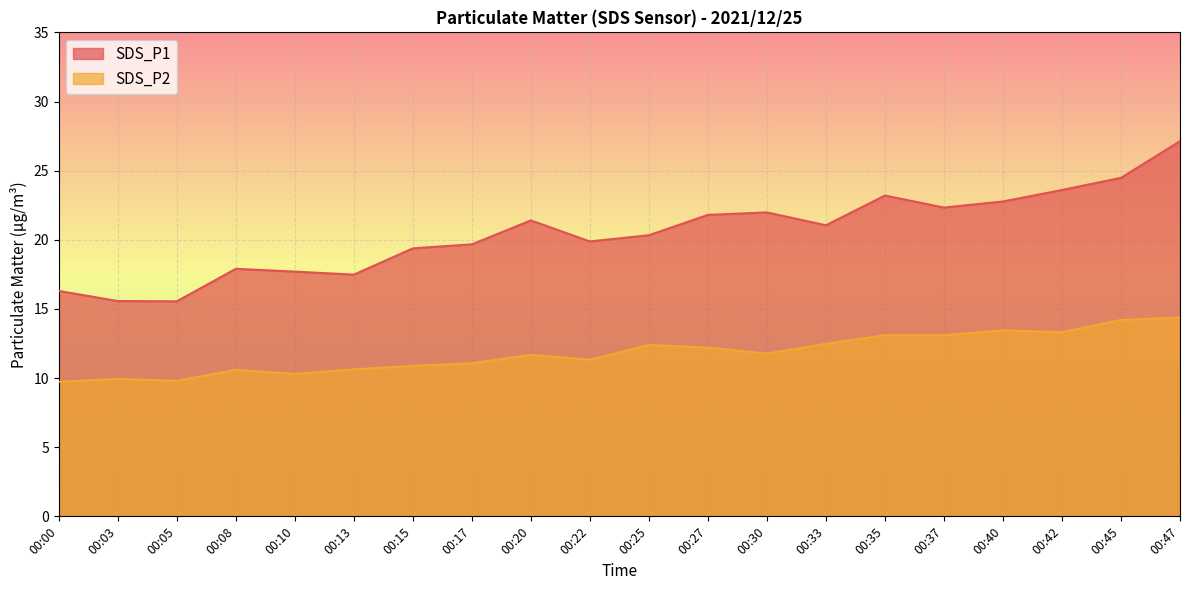

What is the difference between the highest and lowest values at 00:47?

12.7